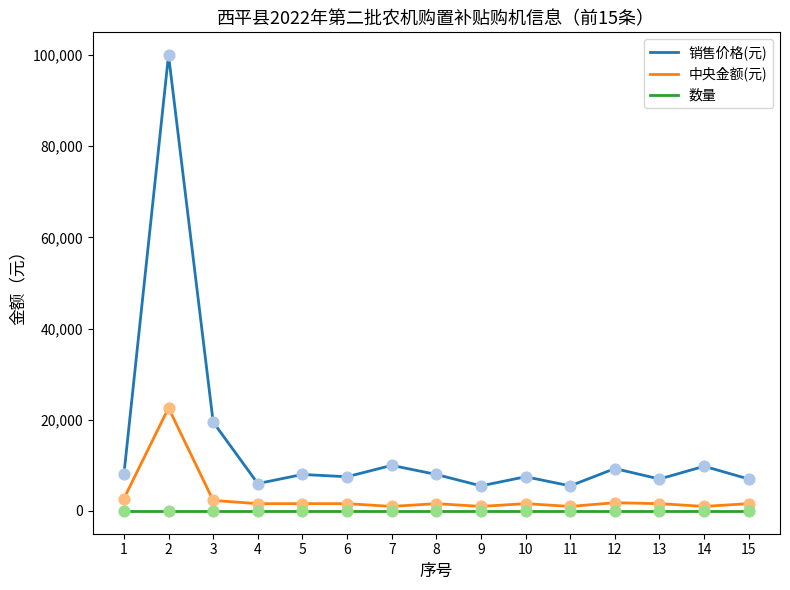

Which series has the largest total across all categories?

销售价格(元)